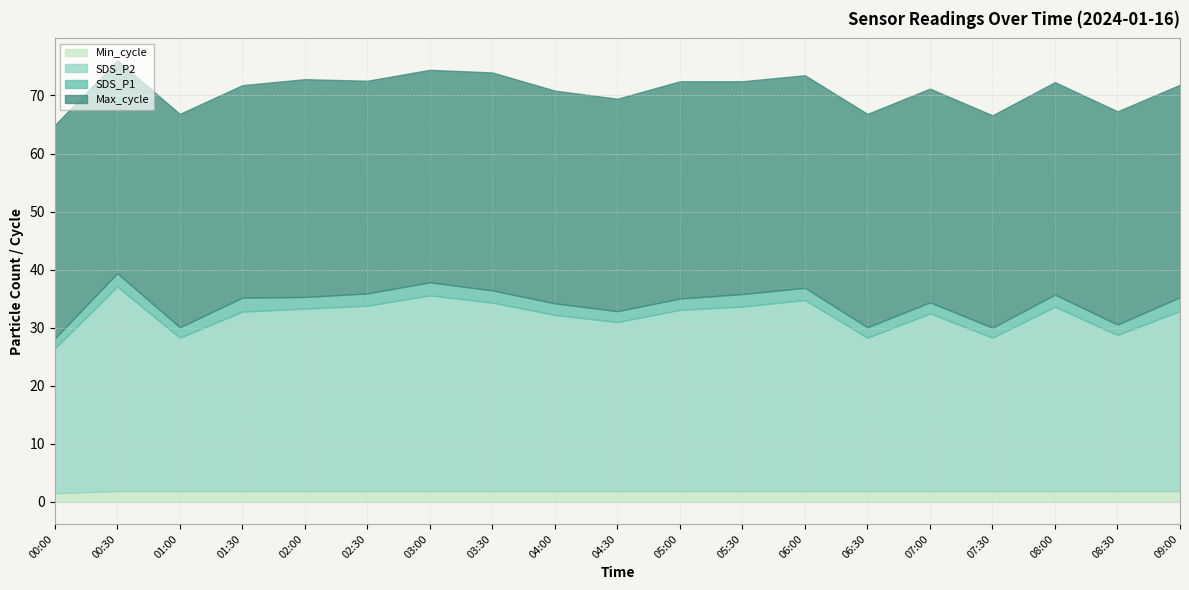

What is the value of the SDS_P2 point at the 1st from the left?

24.9